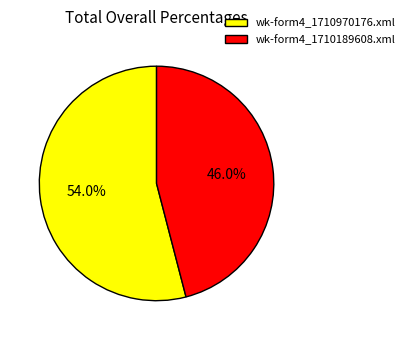

Which category has the biggest portion of the pie?

wk-form4_1710970176.xml